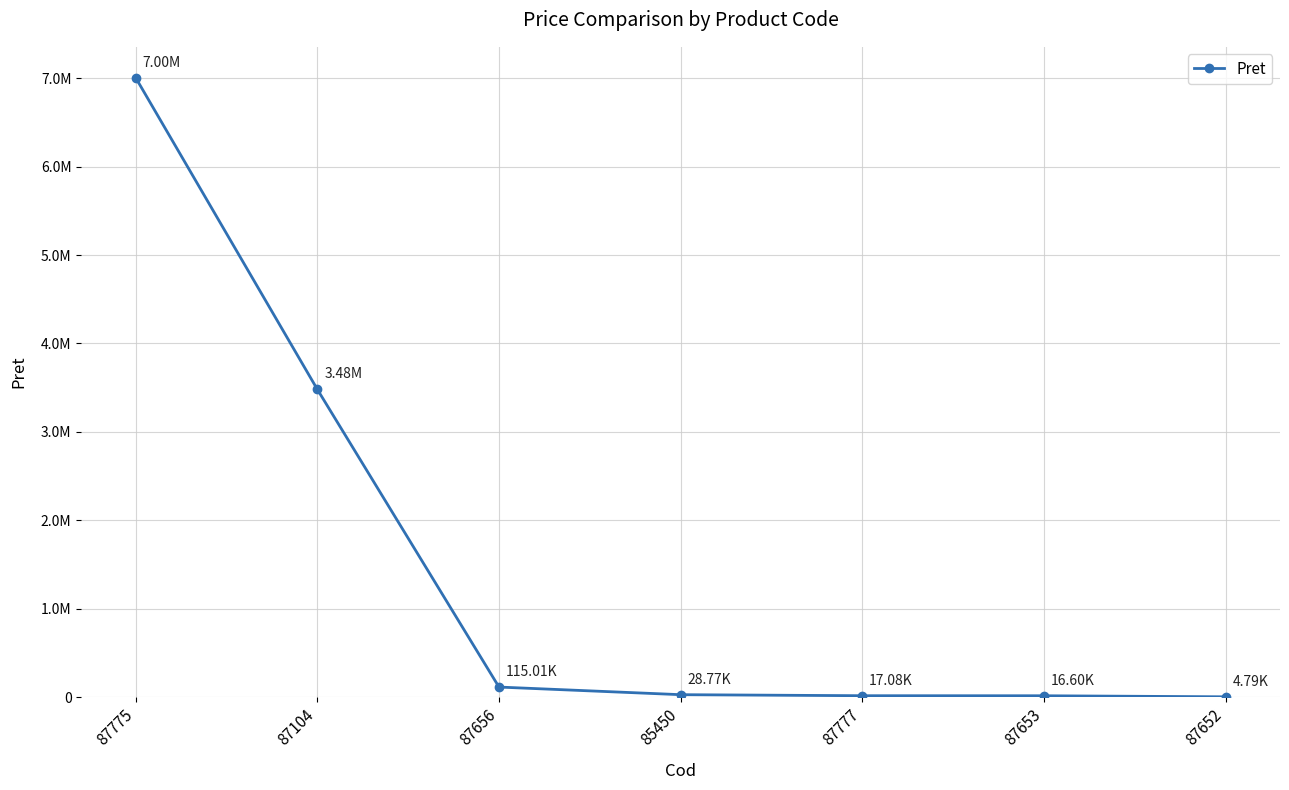

List the labels in order of value, largest first.

87775, 87104, 87656, 85450, 87777, 87653, 87652